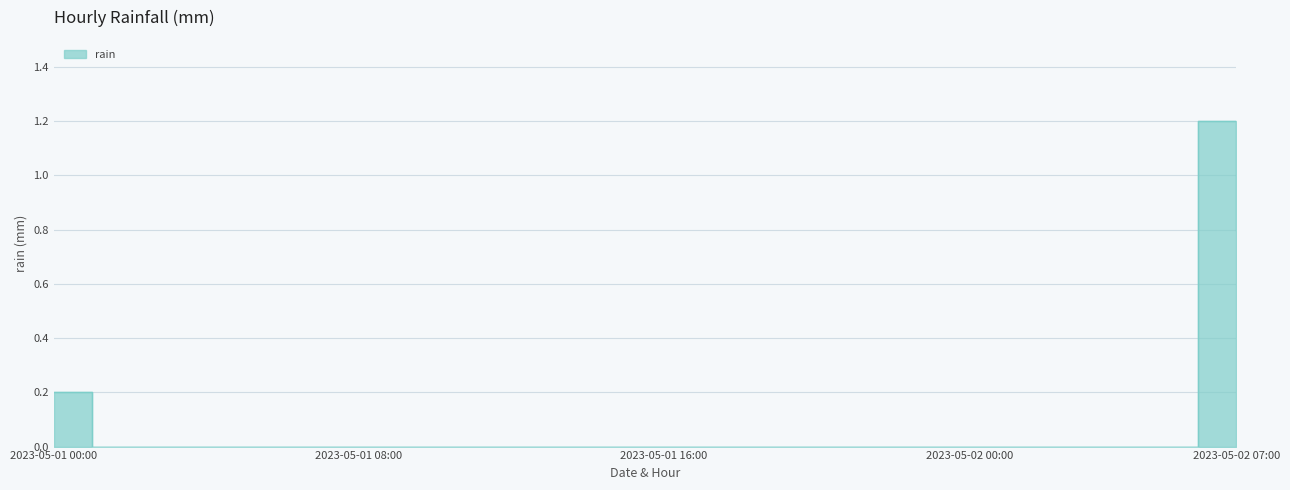

How many values are above zero?

3